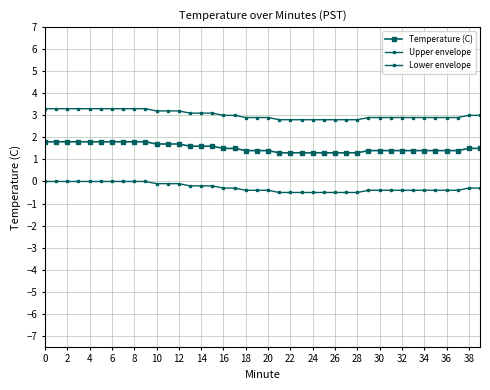

True or false: Lower envelope and Upper envelope cross at least once.

False